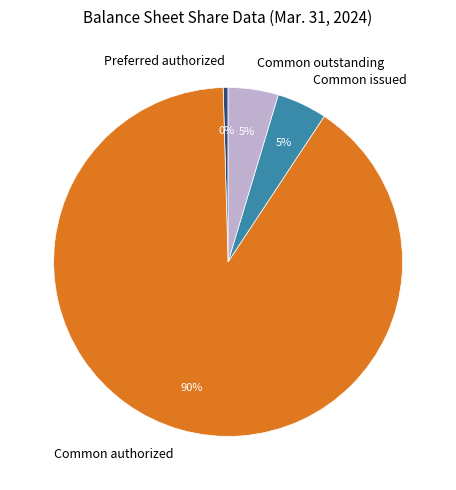

Combined, do Preferred authorized and Common outstanding account for over 50%?

No